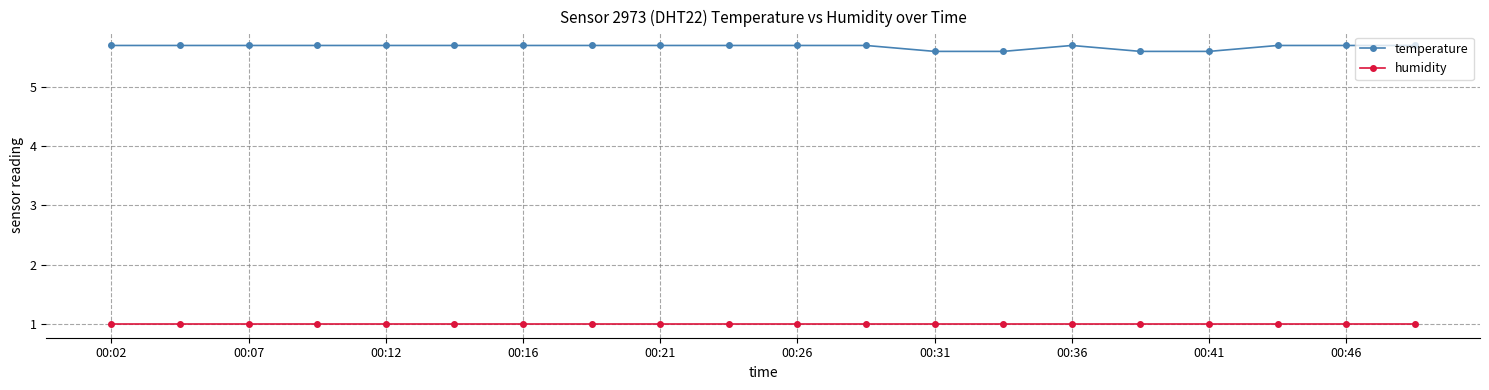

Count the number of data series in this chart.

2